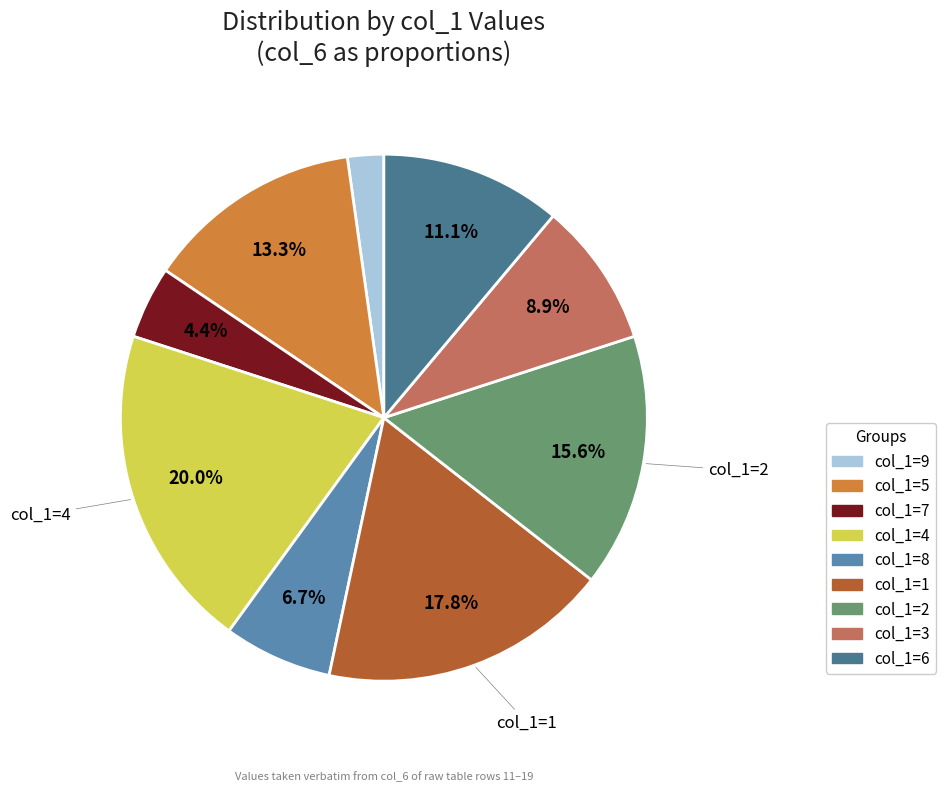

To the nearest percent, what is the average slice percentage?

11%